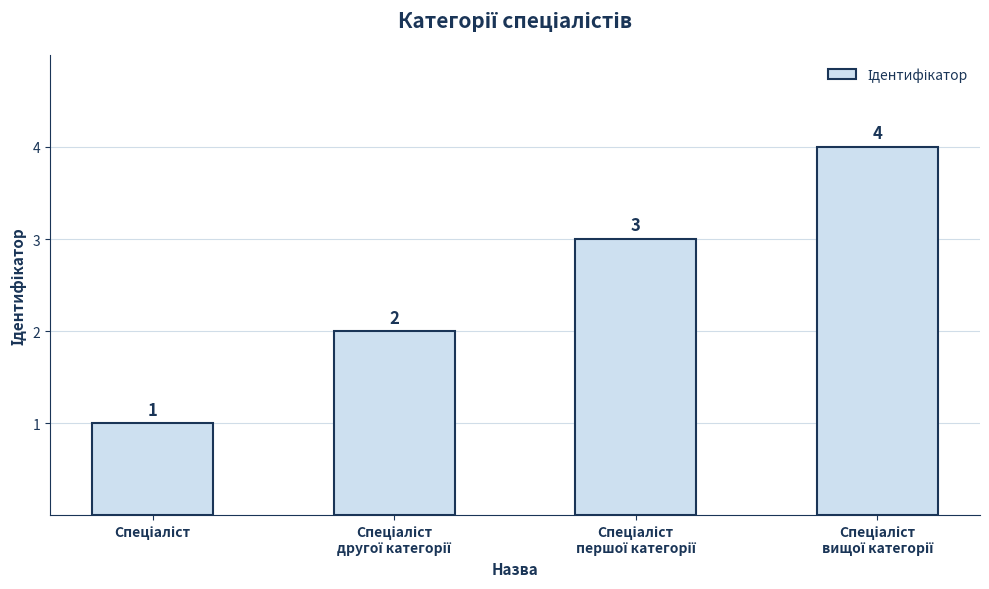

How many values are between 2 and 4?

3